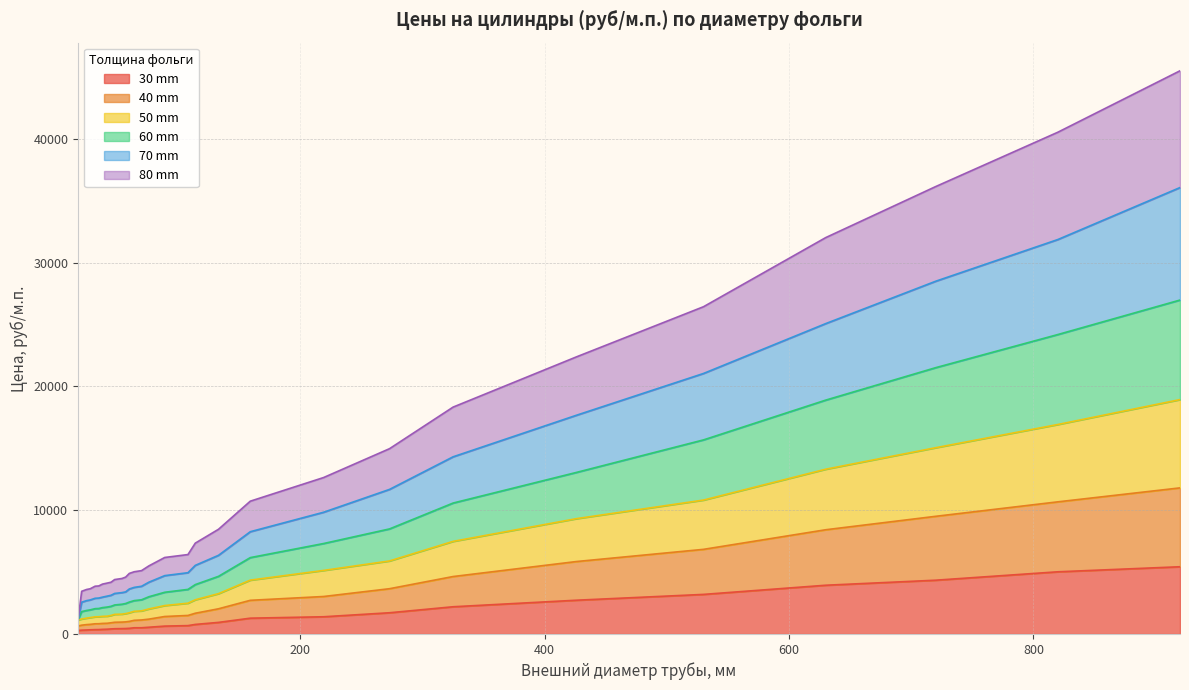

What is the average value of the 40 mm series?

2944